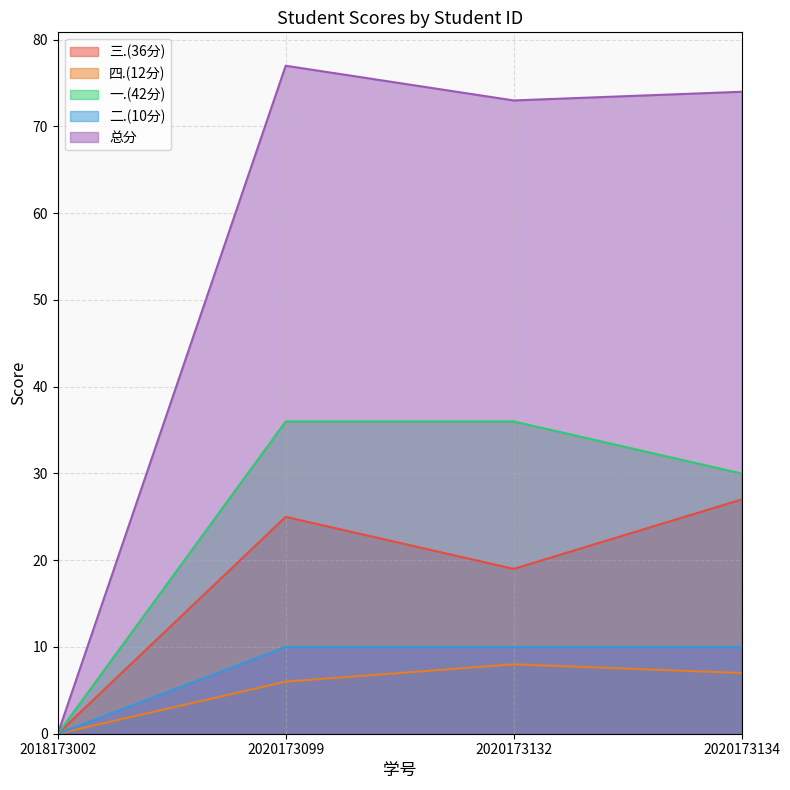

Which has a higher value, 2020173132 or 2020173099?

2020173099